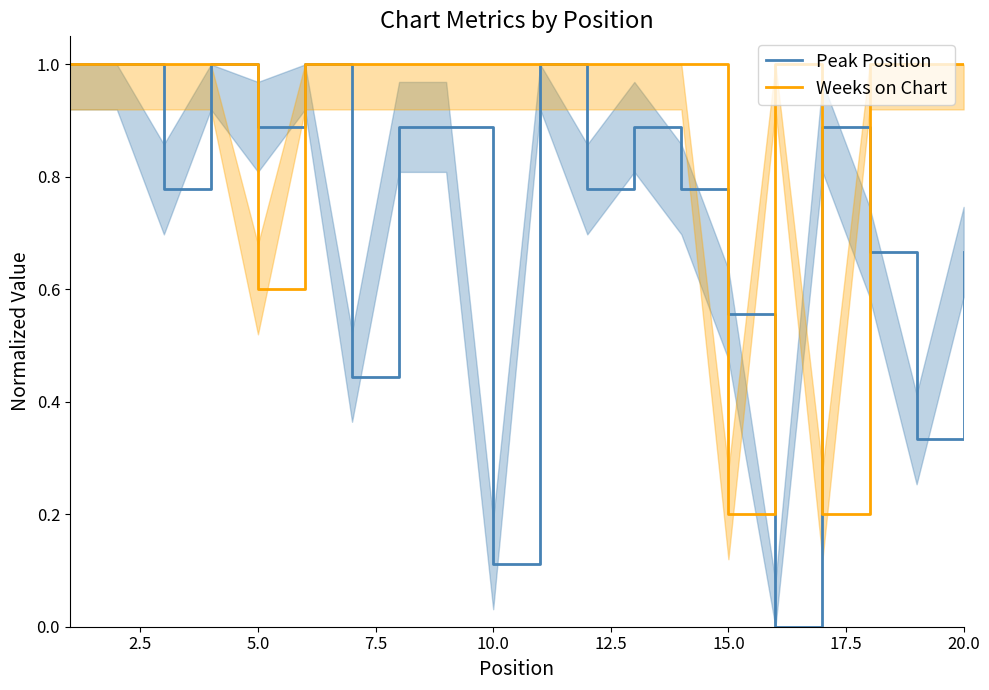

True or false: Peak Position has a value of 0.5 at 5.0.

False